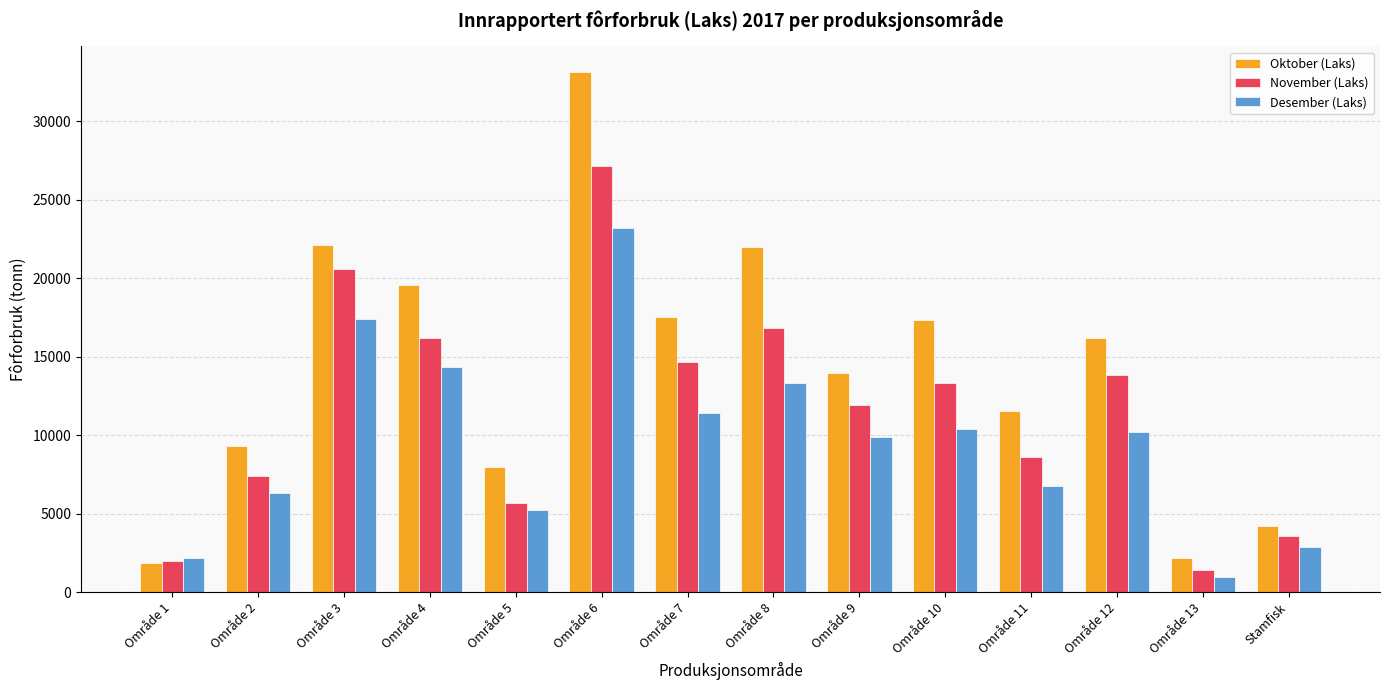

At which label does Desember (Laks) first exceed 10202?

Område 3